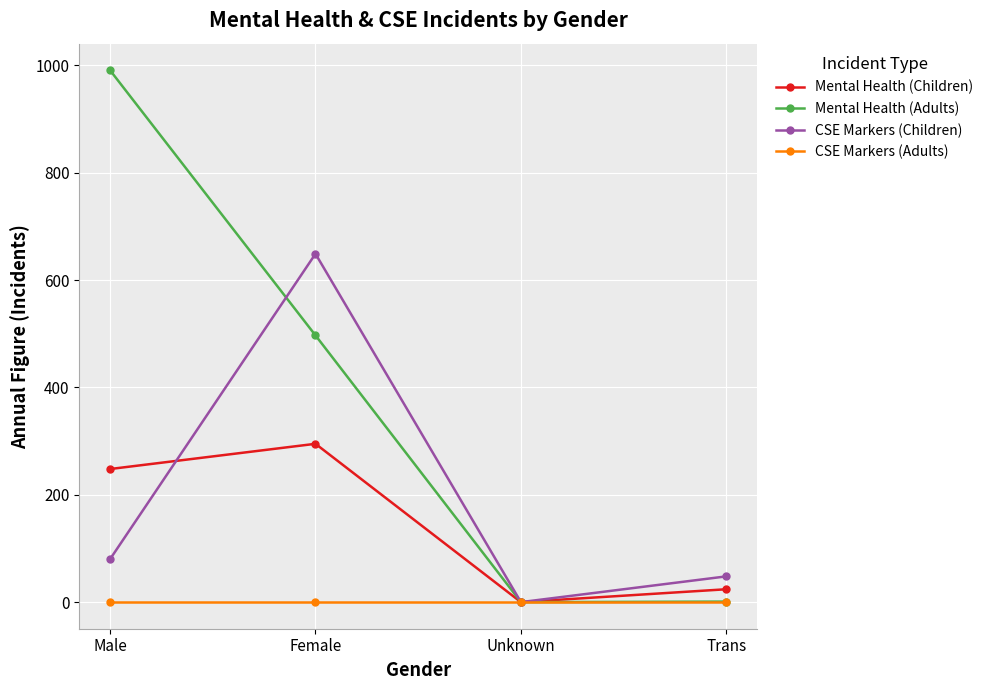

Which category has the lowest value in the Mental Health (Children) series?

Unknown